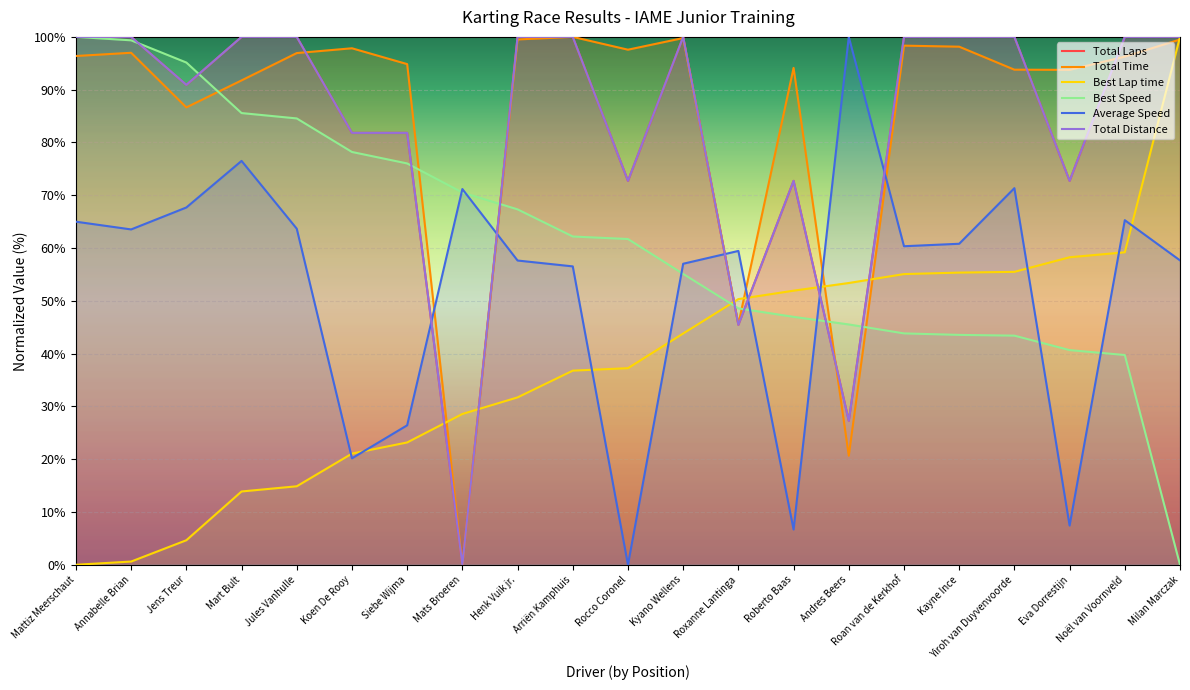

Which series has the largest total across all categories?

Total Time